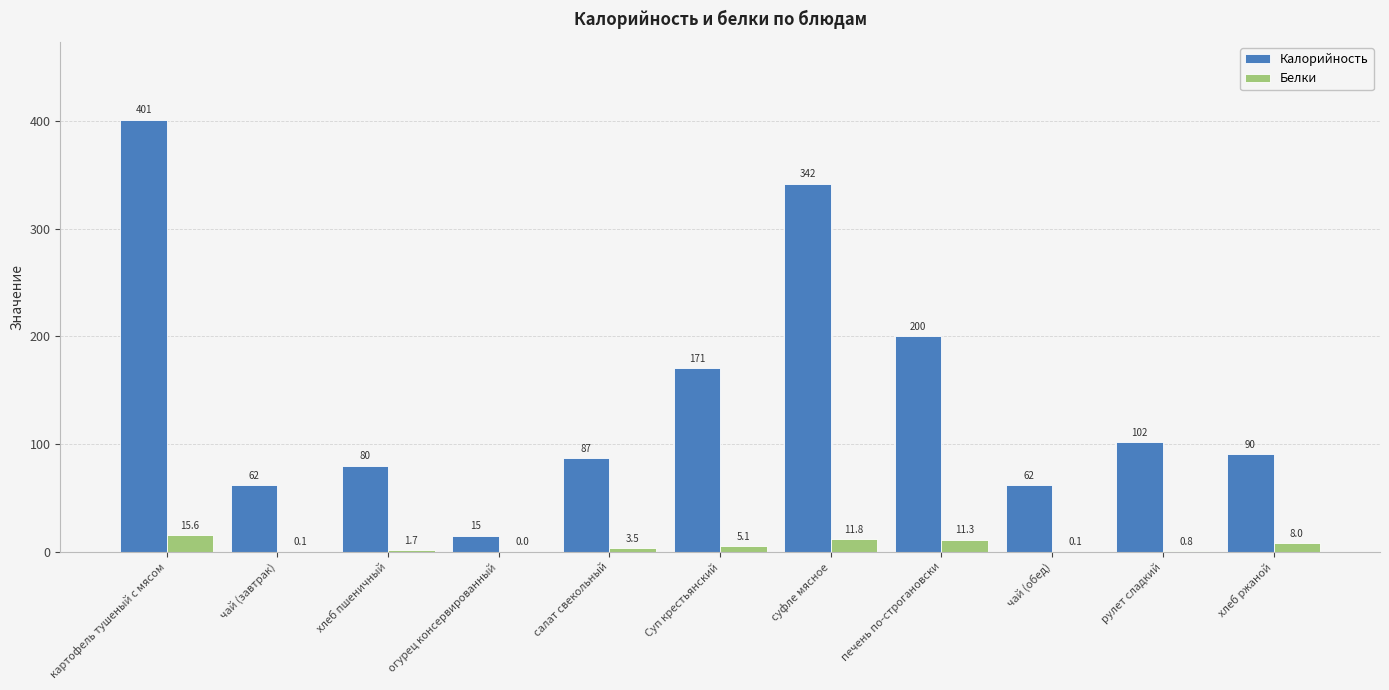

What is the maximum value shown in the chart?

401.4